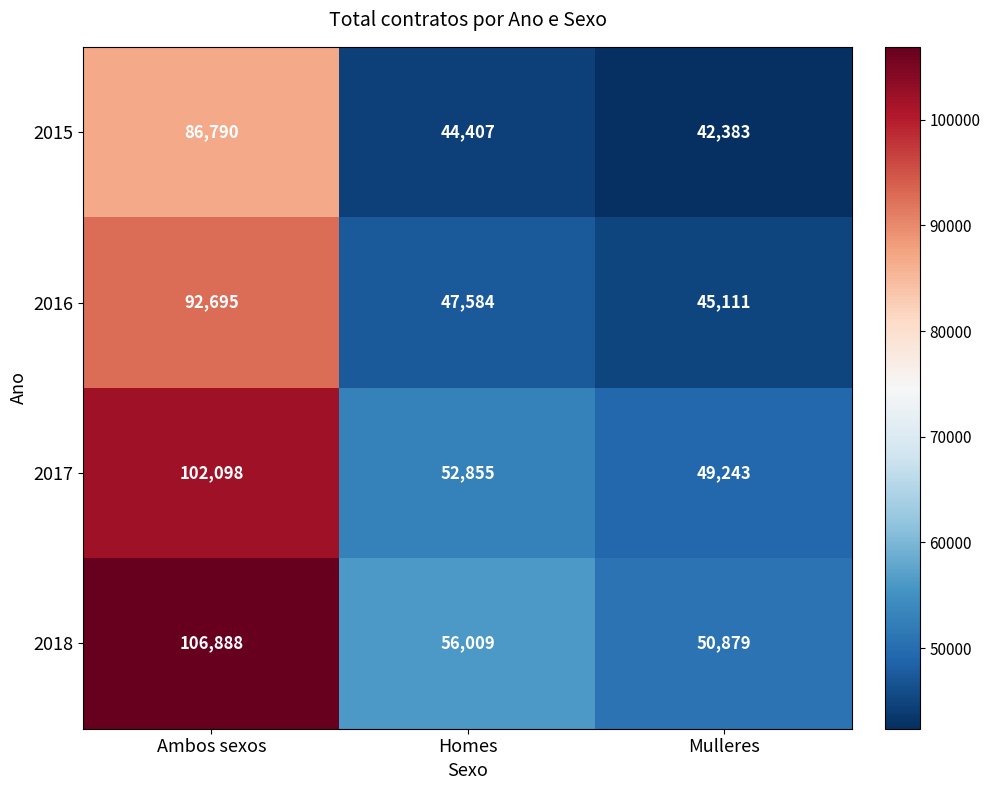

The value of 2017 at Mulleres is 49243. True or false?

True